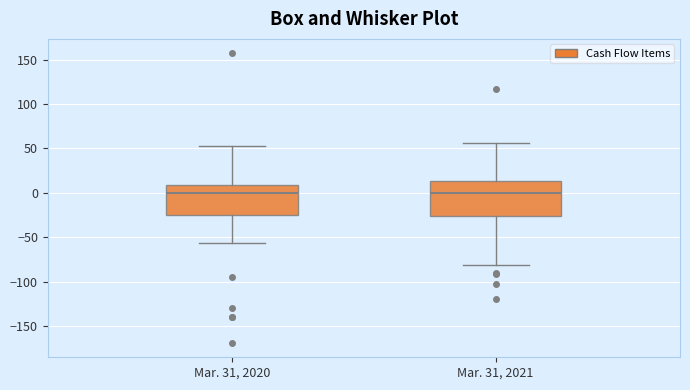

Reading left to right, transcribe this box plot: for each box, give where its median line is, the range the box spans, and where its two whiskers end, as read against the y-axis. The values are not printed on the chart, so give them approximately, as read against the axis.

Mar. 31, 2020: median 0, box -25 to 10, whiskers -55 to 55
Mar. 31, 2021: median 0, box -25 to 15, whiskers -80 to 55